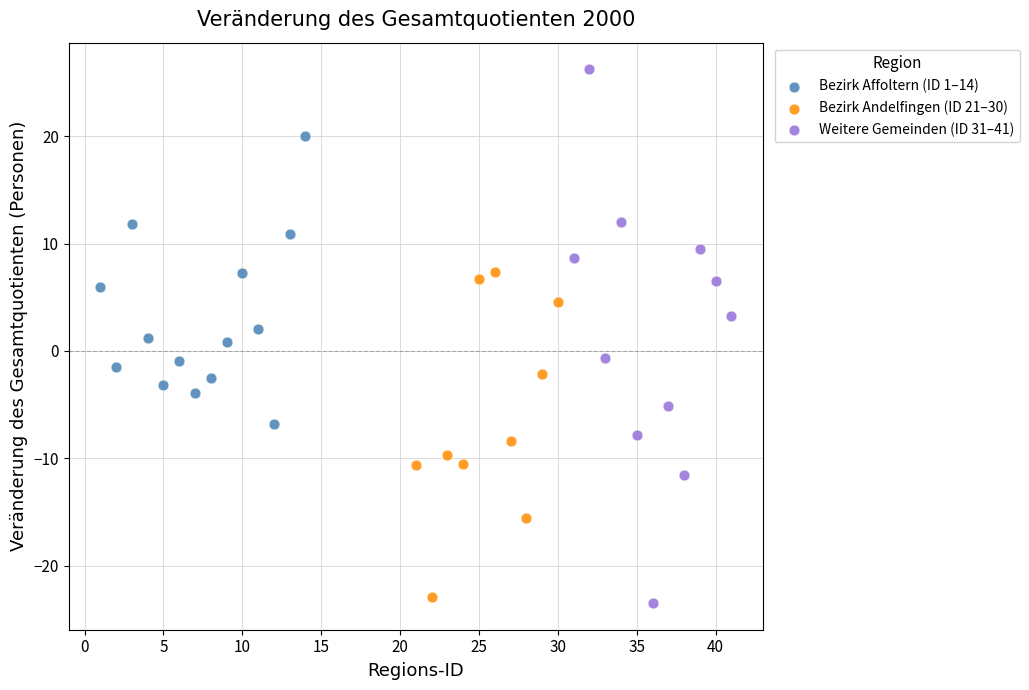

Which series has the widest spread of Y values?

Weitere Gemeinden (ID 31–41)